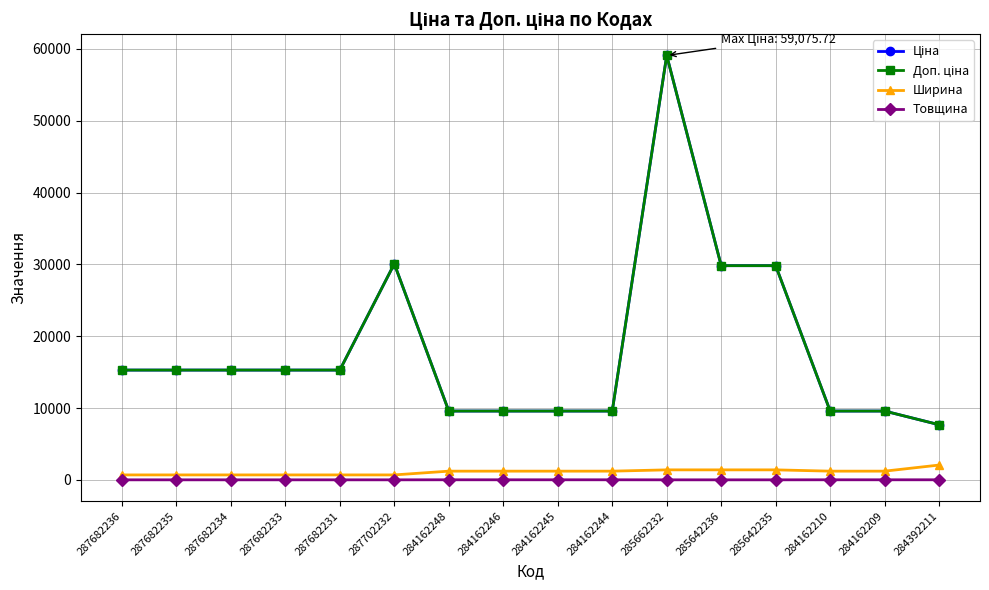

What position from the right is 287682231?

12